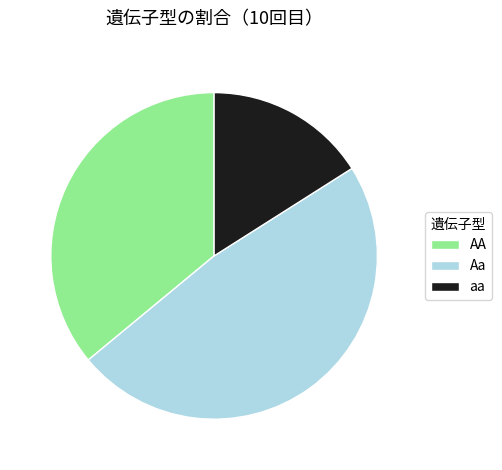

Between aa and AA, which is larger?

AA